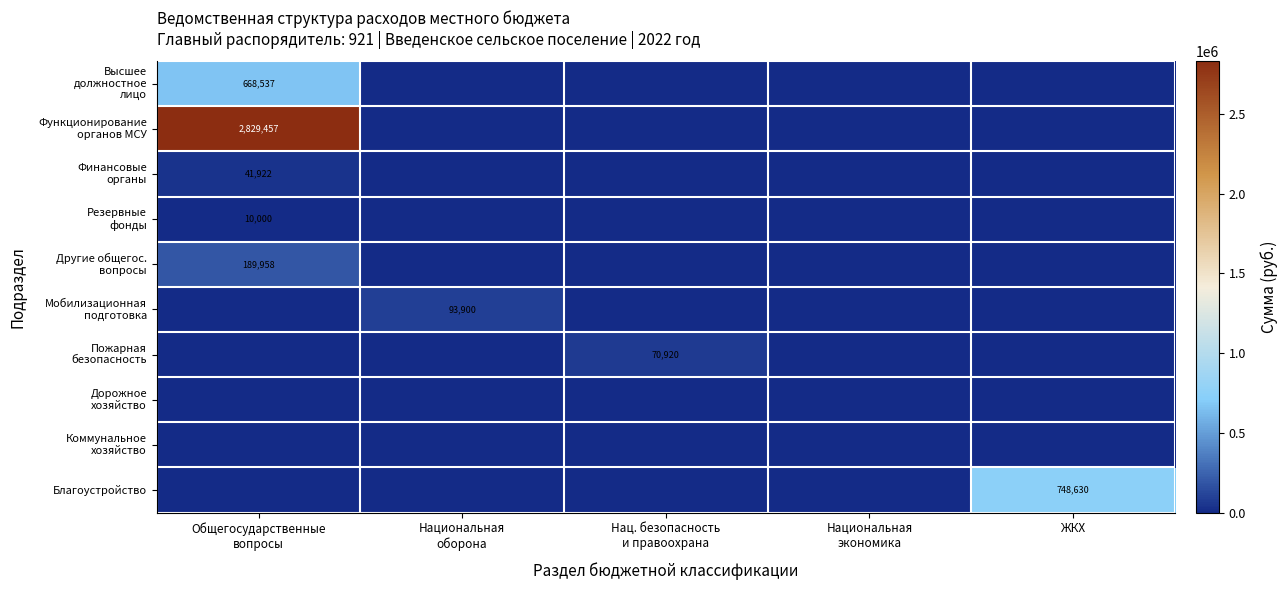

List the labels in order of Коммунальное хозяйство value, largest first.

Общегосударственные вопросы, Национальная оборона, Нац. безопасность и правоохрана, Национальная экономика, ЖКХ